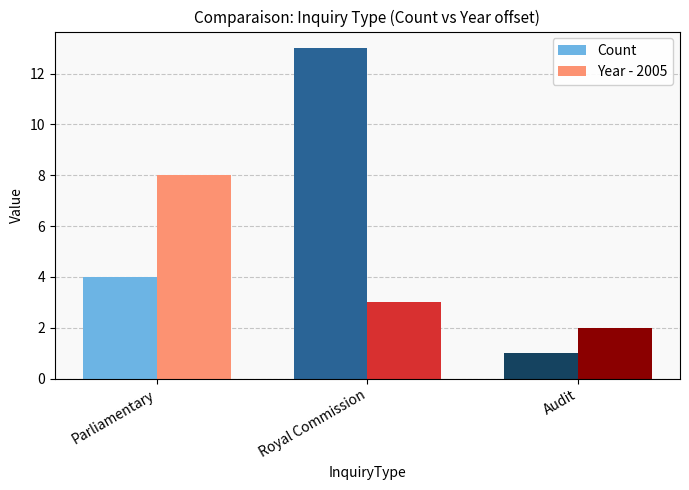

How many bars are there in each group?

2